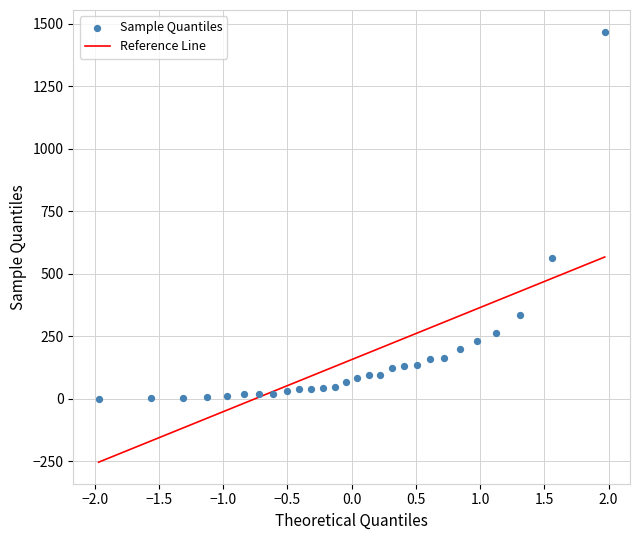

What is the range of Y values (max minus min)?

1468